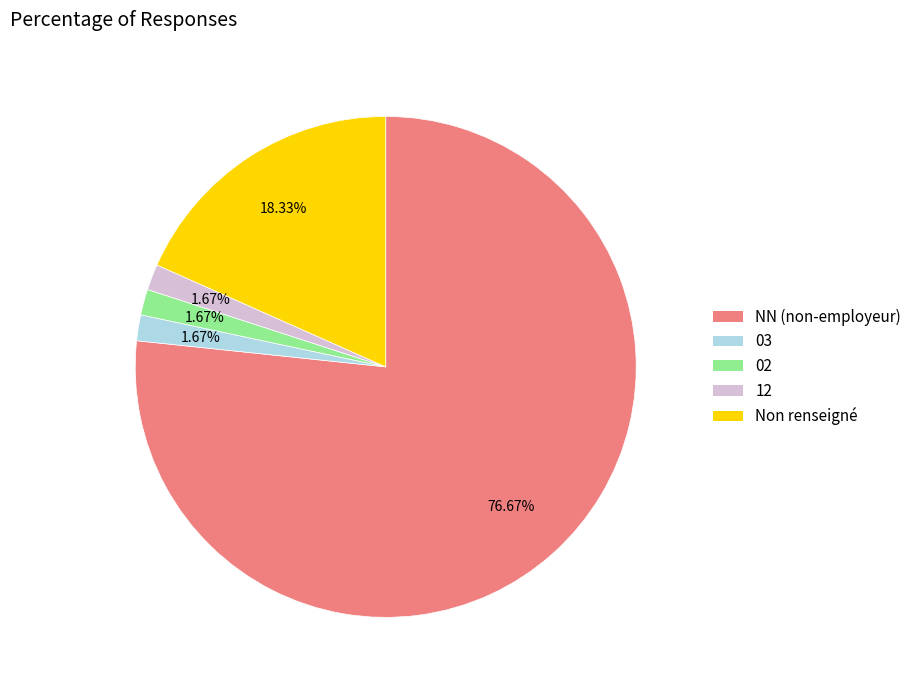

Does any single category account for the majority?

Yes